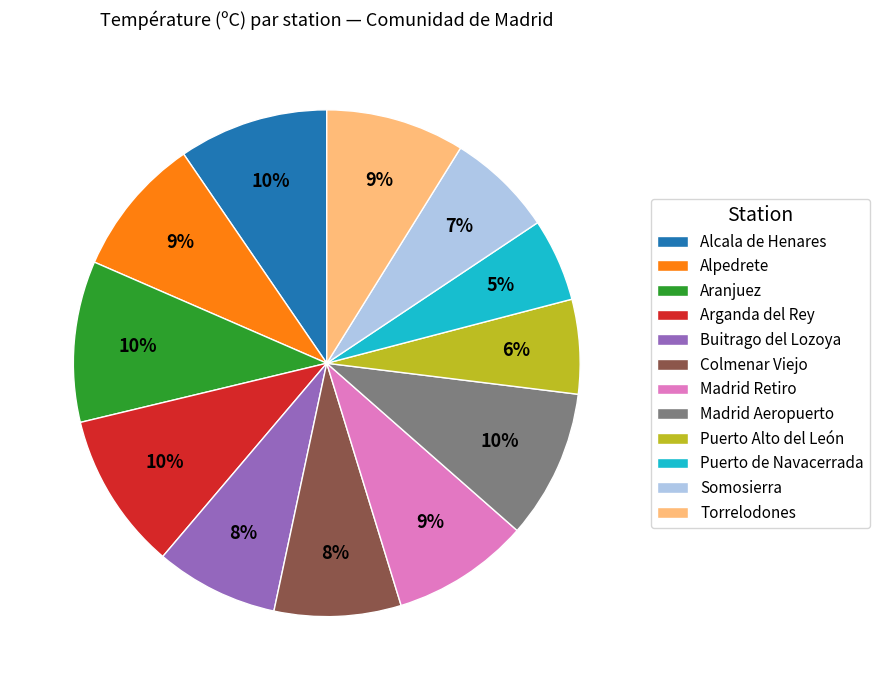

How many segments does this pie chart have?

12